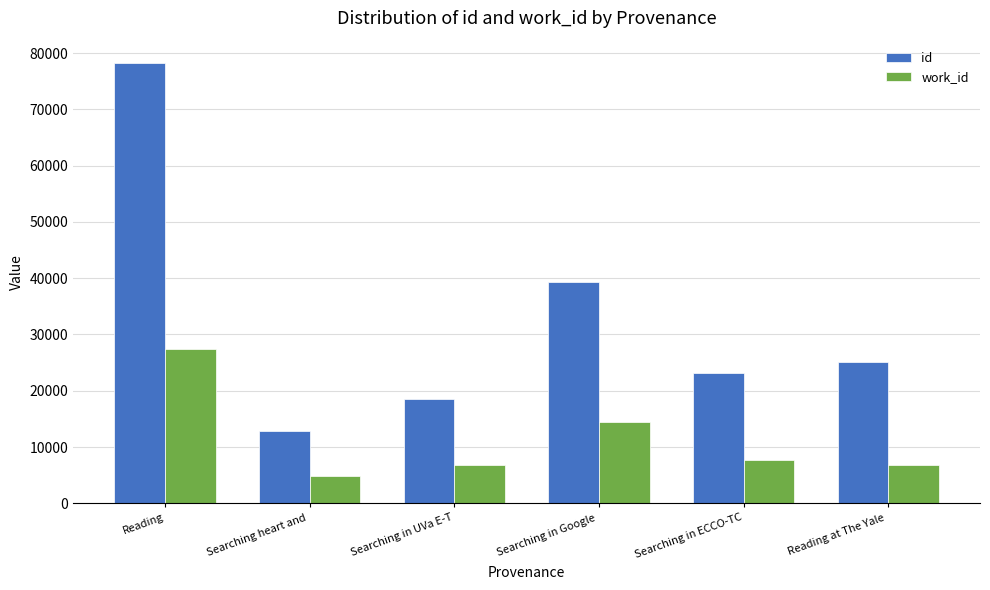

Which series has the largest total across all categories?

id